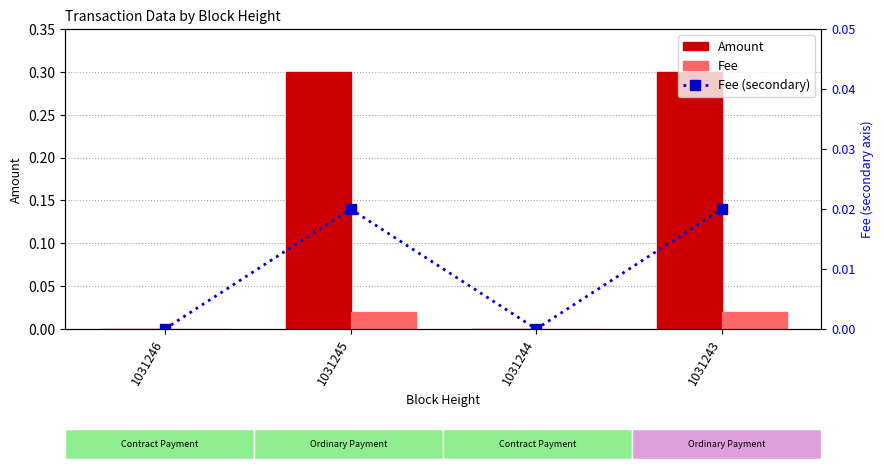

Which series changed the most between 1031245 and 1031244?

Amount